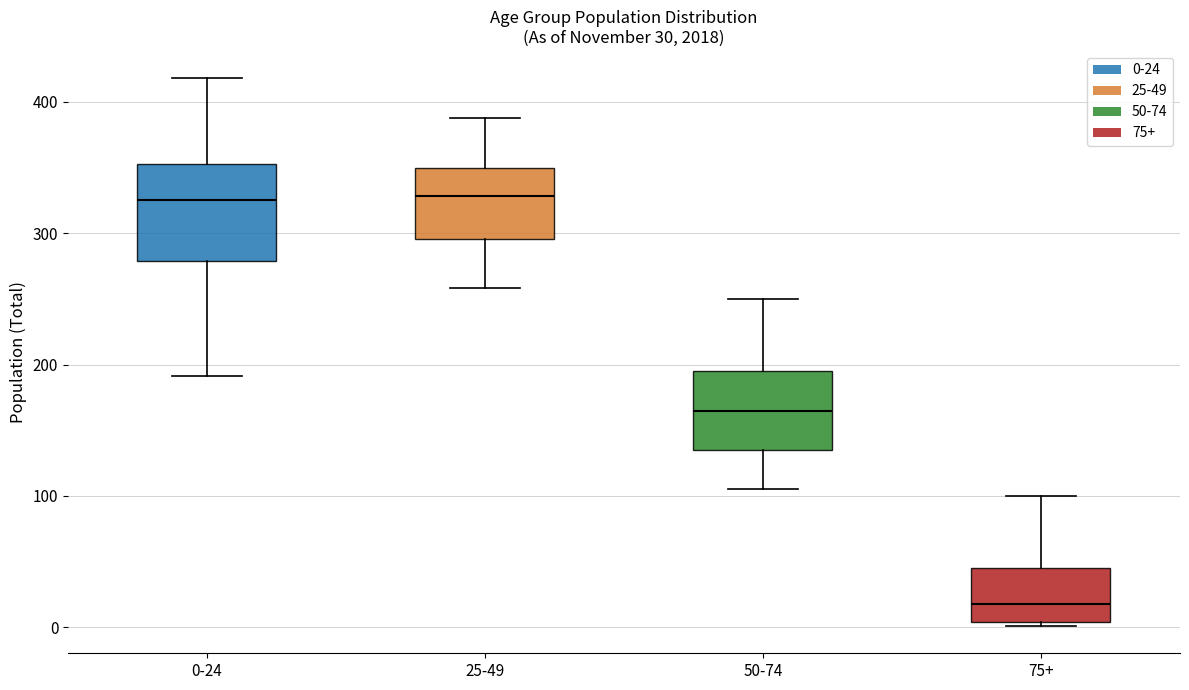

Which box is the tallest, from its lower edge to its upper edge?

0-24